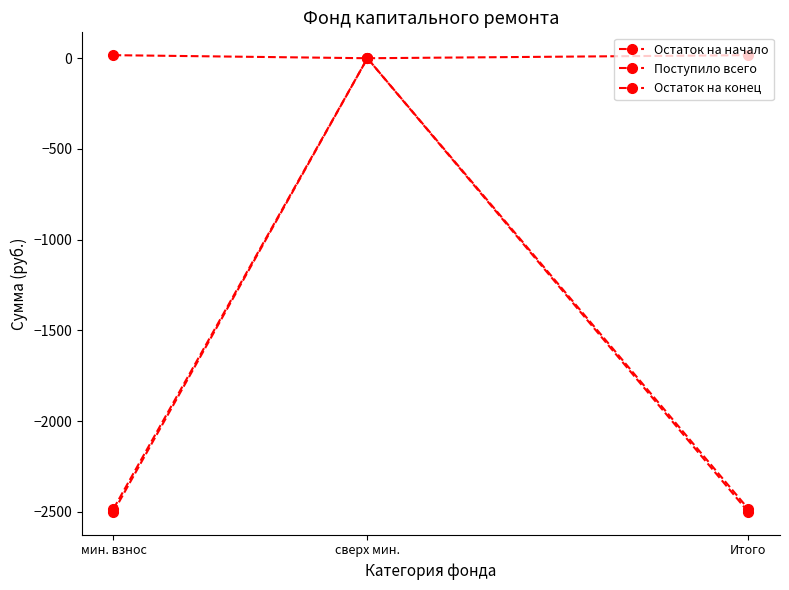

Does the chart have visible grid lines?

No